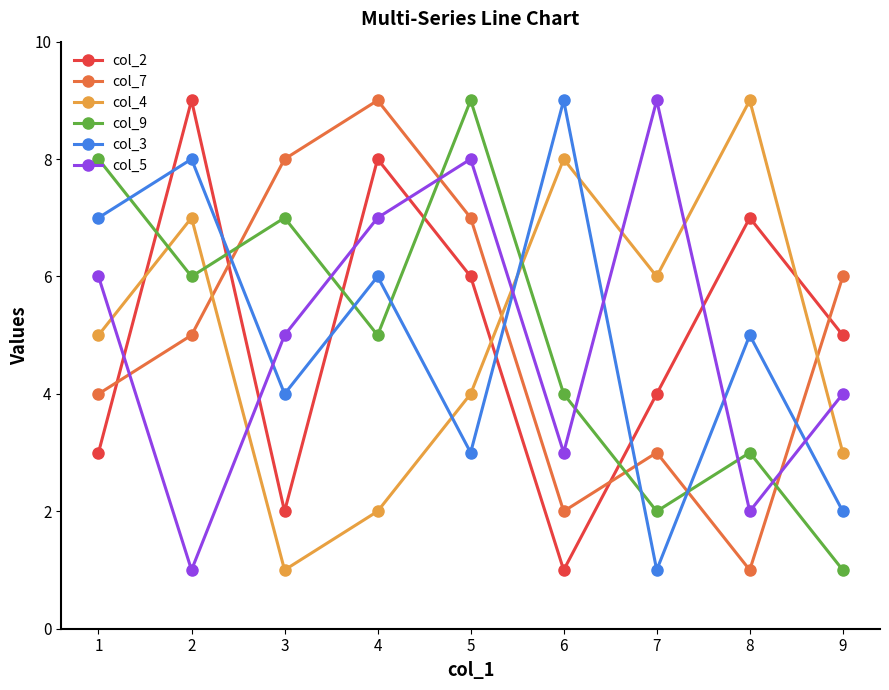

Reading right to left, transcribe all the data shown in this chart.

col_2: 5	7	4	1	6	8	2	9	3
col_7: 6	1	3	2	7	9	8	5	4
col_4: 3	9	6	8	4	2	1	7	5
col_9: 1	3	2	4	9	5	7	6	8
col_3: 2	5	1	9	3	6	4	8	7
col_5: 4	2	9	3	8	7	5	1	6